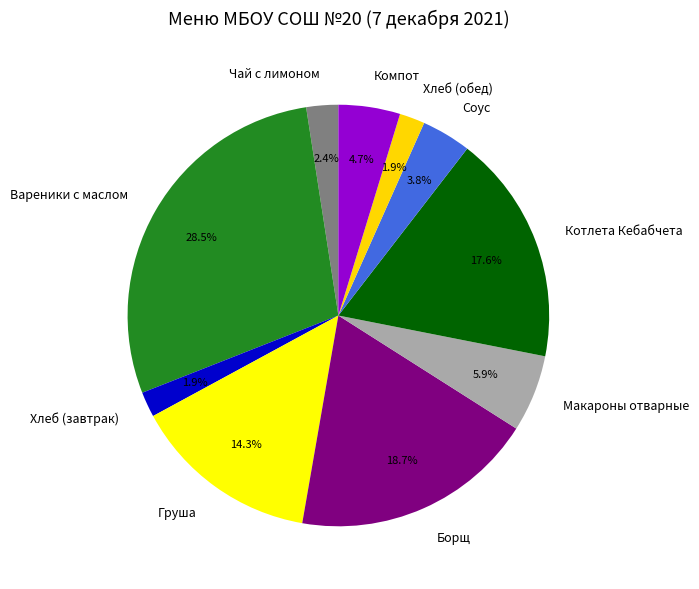

Combined, what portion of the pie is Борщ and Хлеб (завтрак)?

20.7%